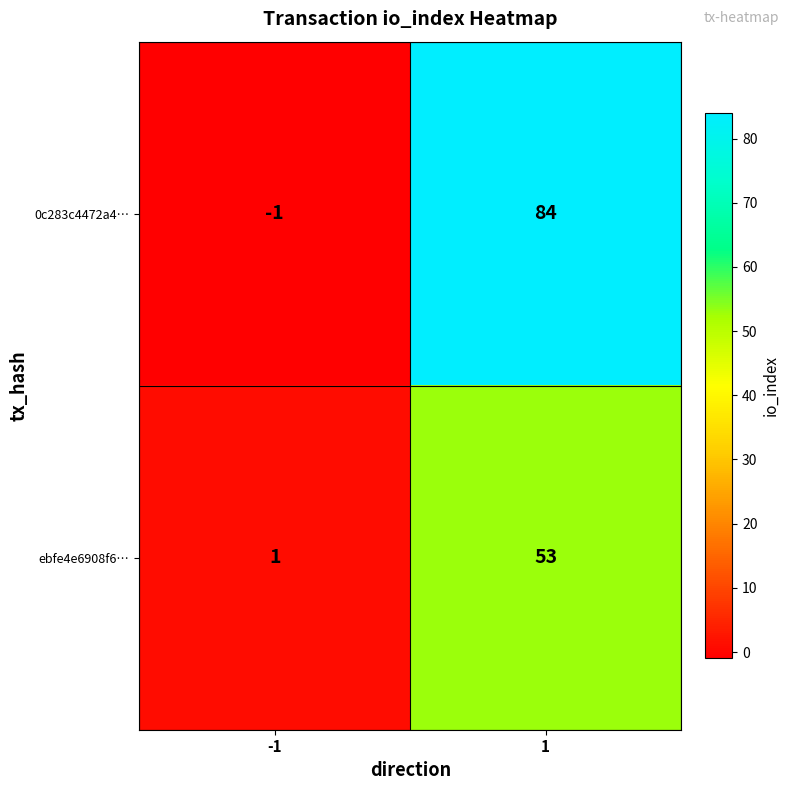

What is the maximum value shown in the chart?

84